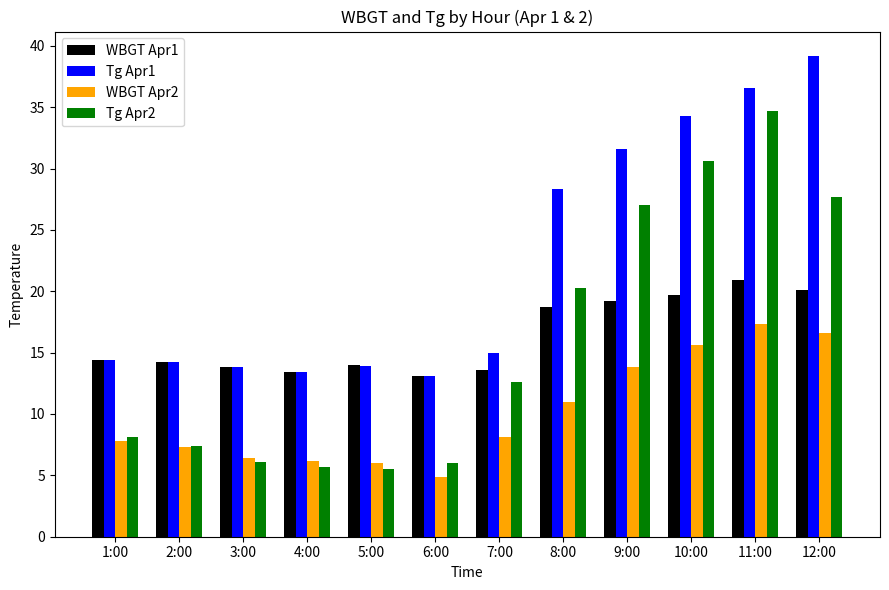

Count the number of data series in this chart.

4